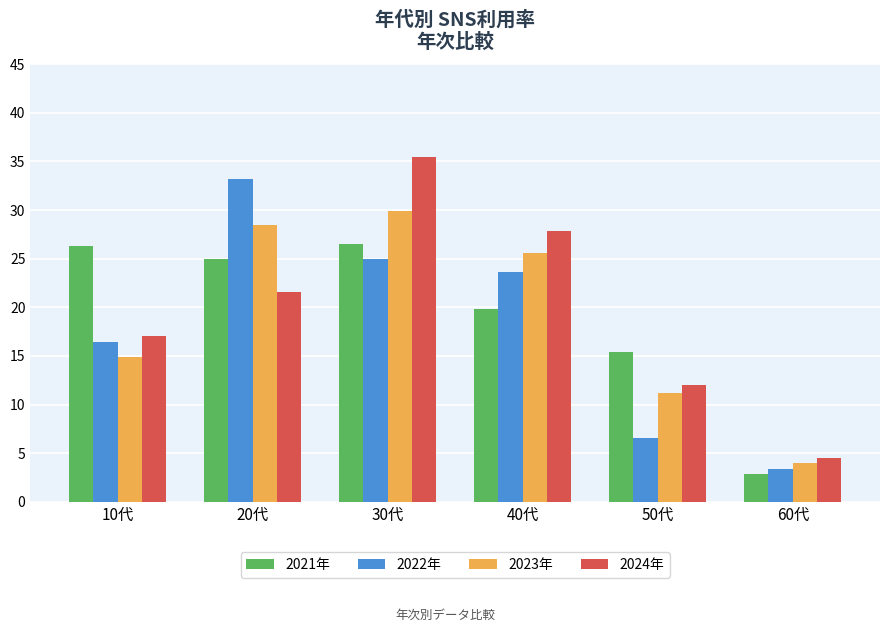

What is the value of the 2021年 bar at the 6th from the left?

2.9